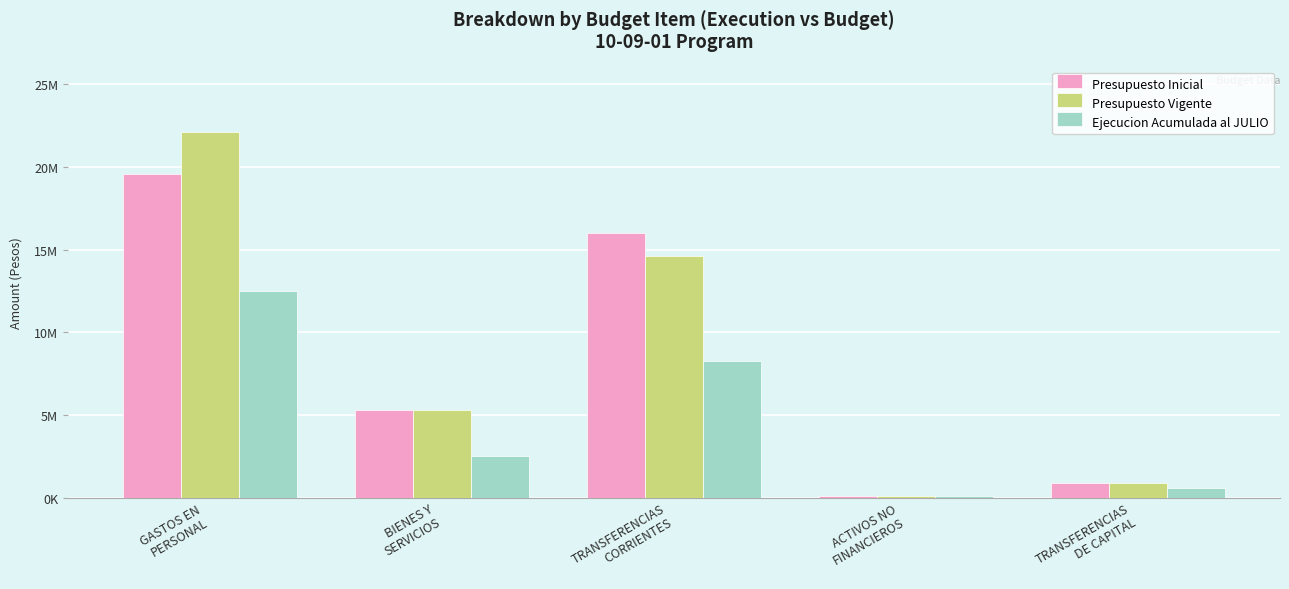

At which label does Presupuesto Inicial reach its peak?

GASTOS EN
PERSONAL